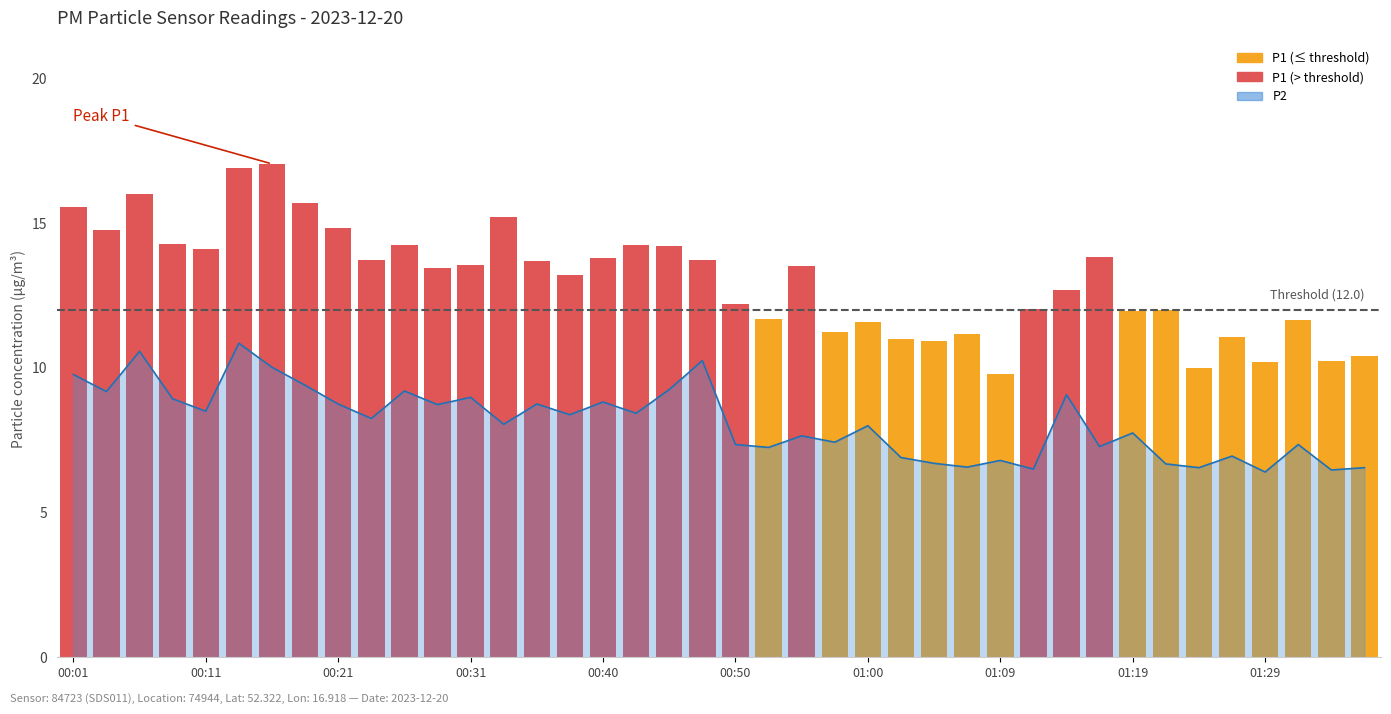

At which label is the value closest to 8?

01:00